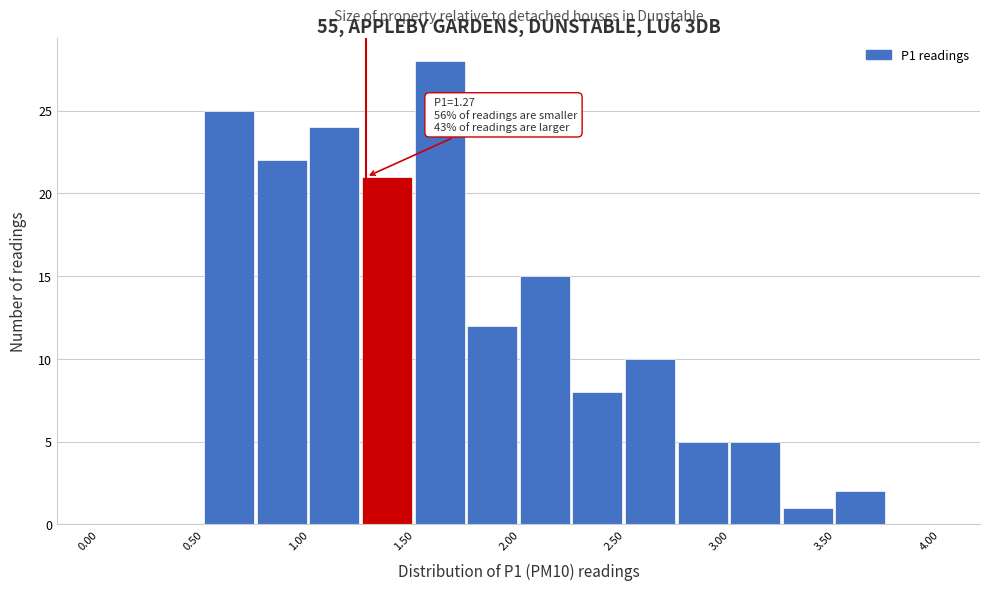

Over which range of the x-axis is the bar tallest?

1.50 to 1.75